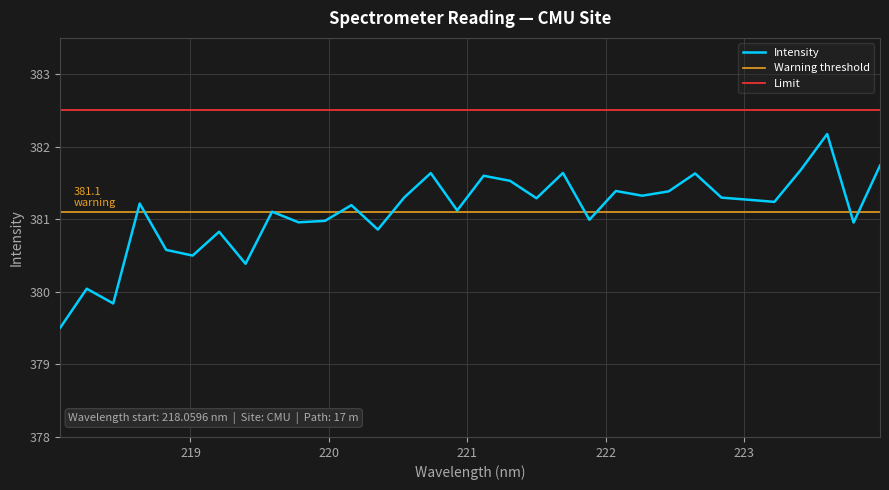

True or false: the data shows 381.3 at 223.0264.

True